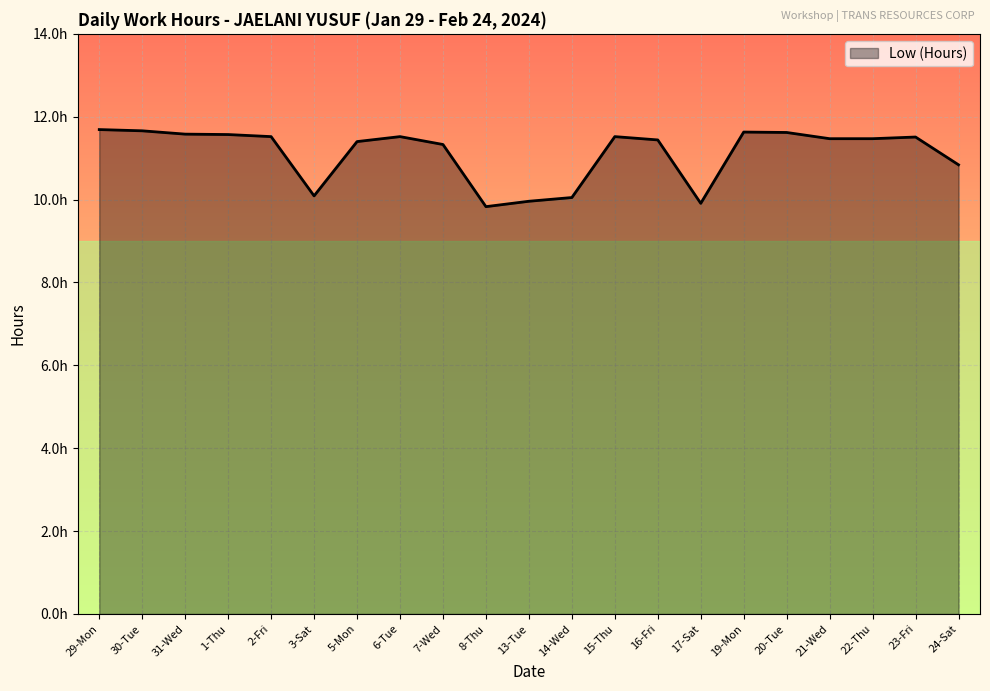

Is it true that the value at 1-Thu is 19.0?

False